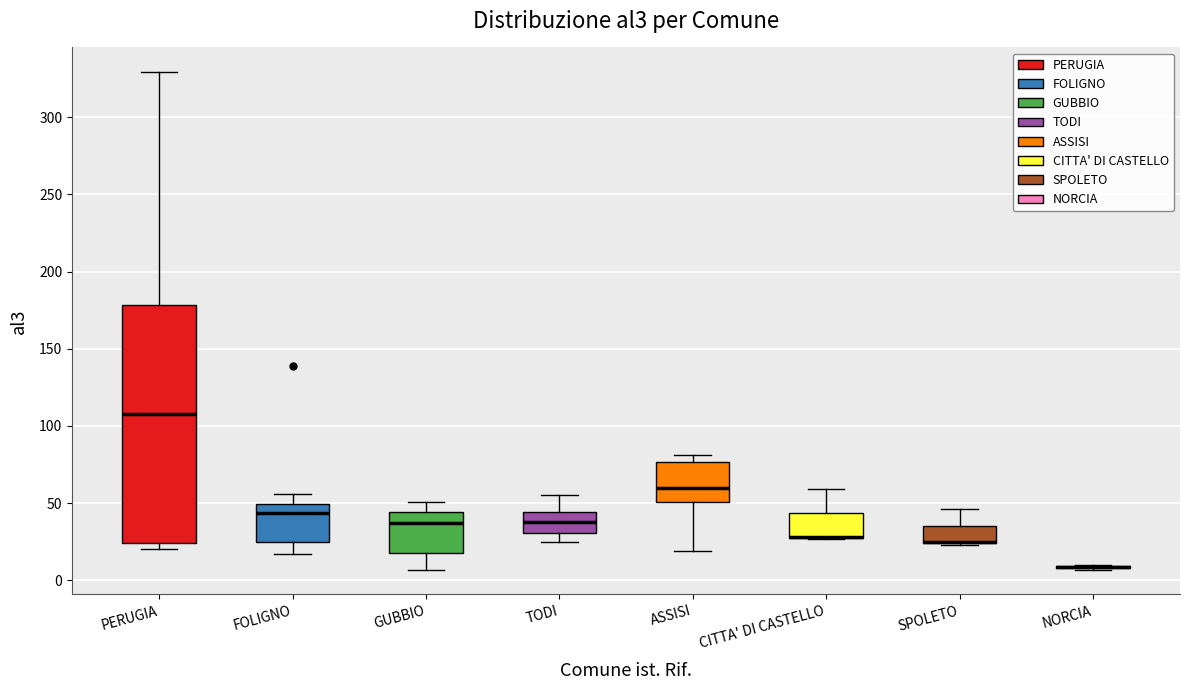

Where does the median line of the box for ASSISI sit on the y-axis? The values are not printed on the chart, so give them approximately, as read against the axis.

60